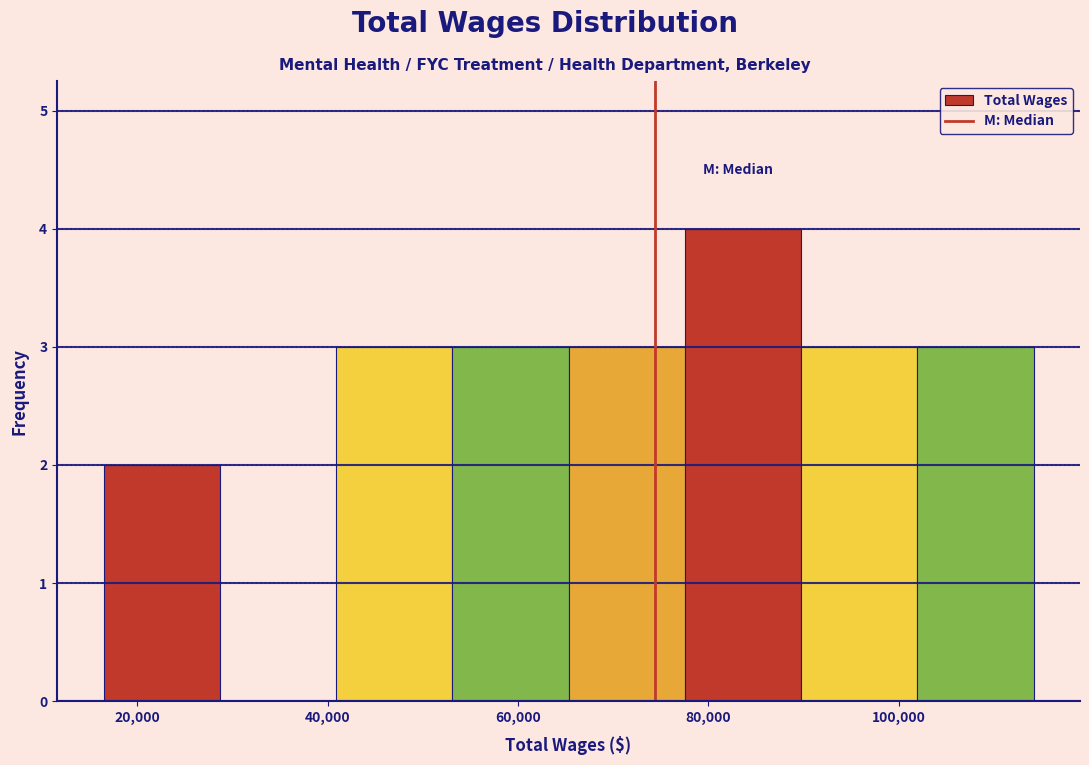

Reading left to right, list every bar in this chart as the range it spans on the x-axis followed by its height. Neither the bar edges nor the heights are printed on the chart, so give them approximately, as read against the axes.

16000 to 28000: 2
28000 to 40000: 0
40000 to 54000: 3
54000 to 66000: 3
66000 to 78000: 3
78000 to 90000: 4
90000 to 102000: 3
102000 to 114000: 3